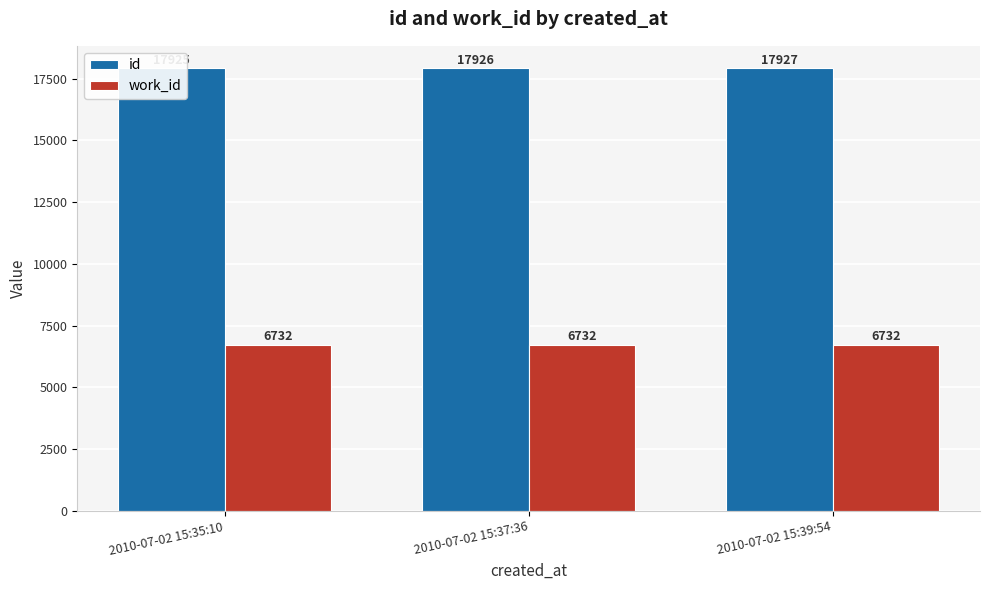

At 2010-07-02 15:37:36, list the series in order from smallest to largest.

work_id, id